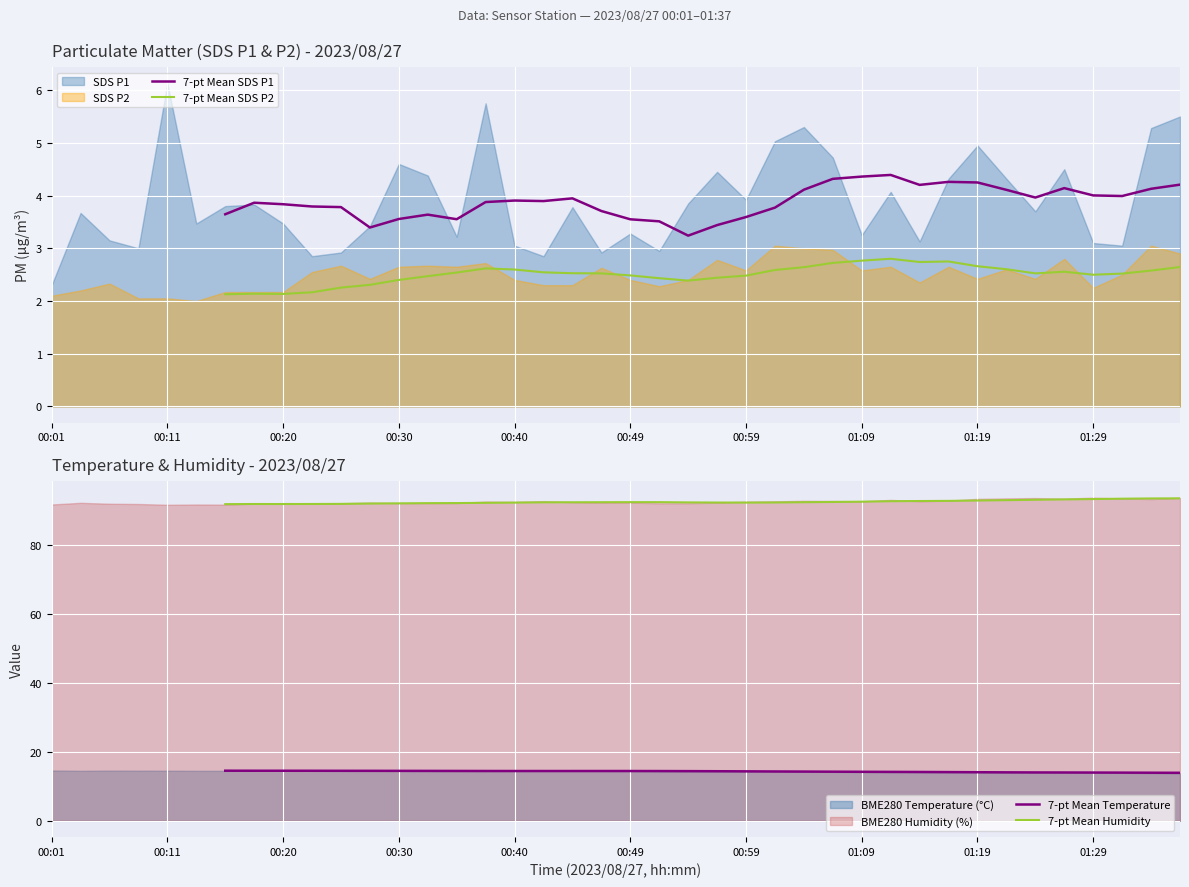

What is the value of the 7-pt Mean Humidity point at the 28th from the left?

92.3